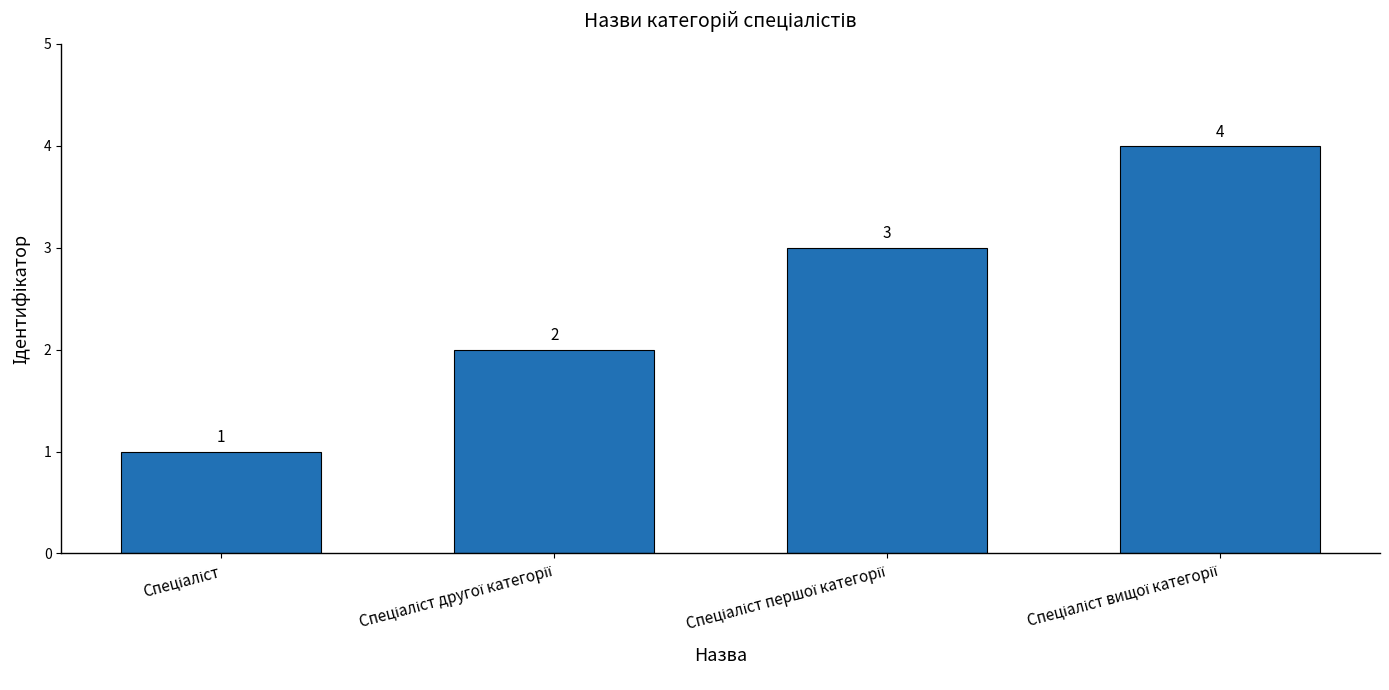

What is the value of the 3rd bar from the left?

3